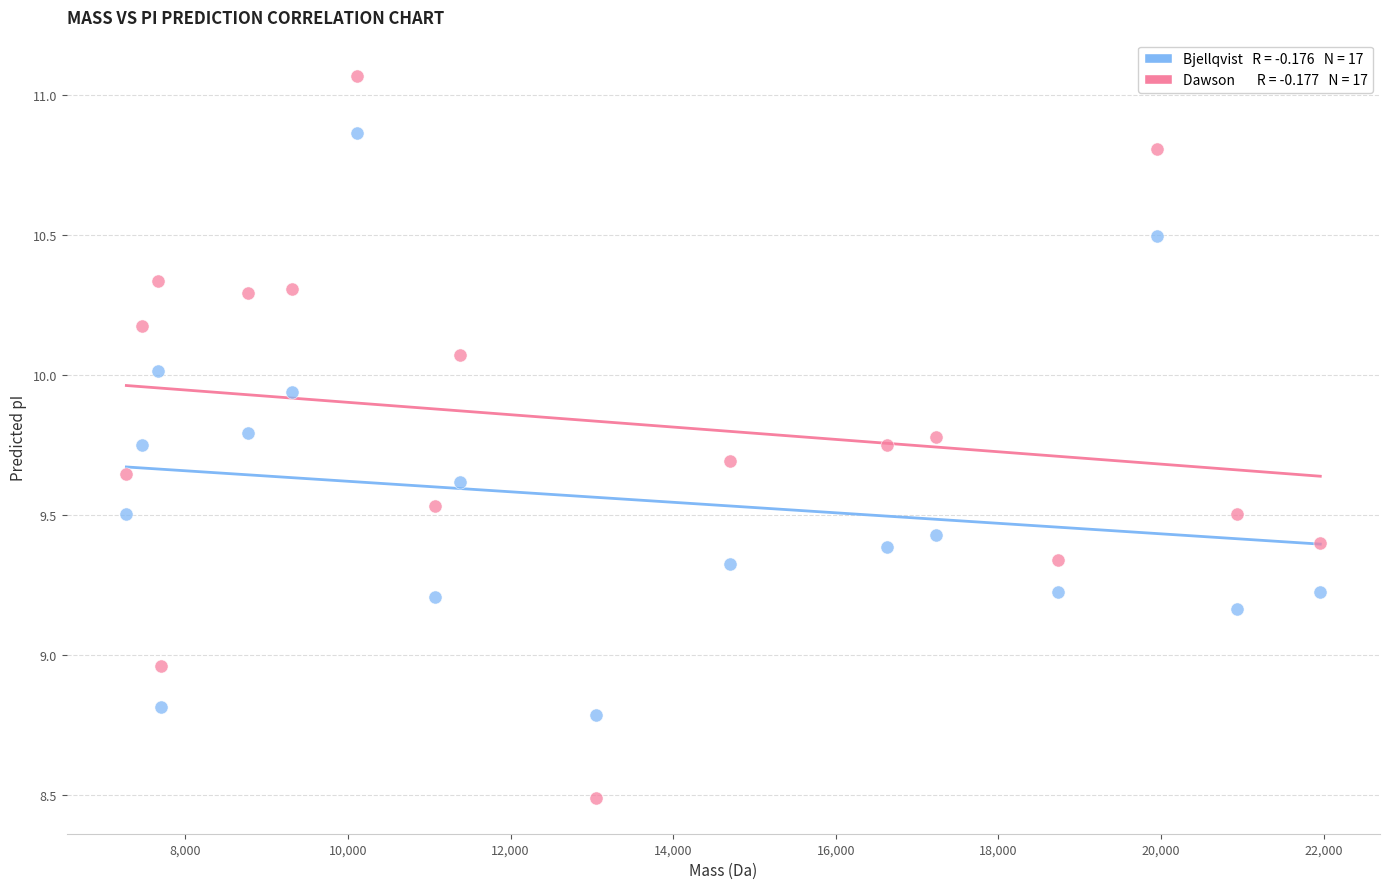

Across all data points, what is the range of Y values (max minus min)?

2.6